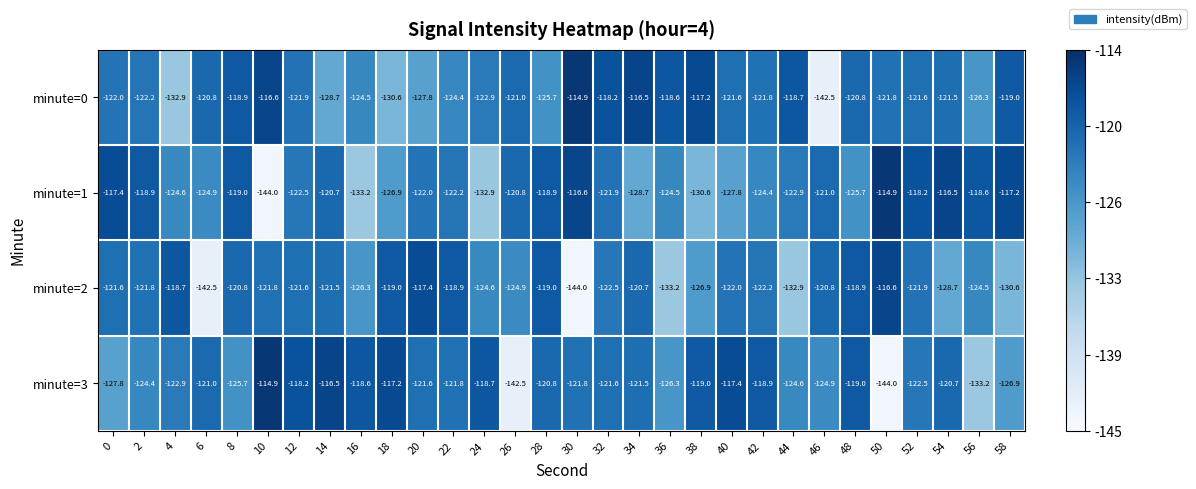

What is the maximum value shown in the chart?

-114.9